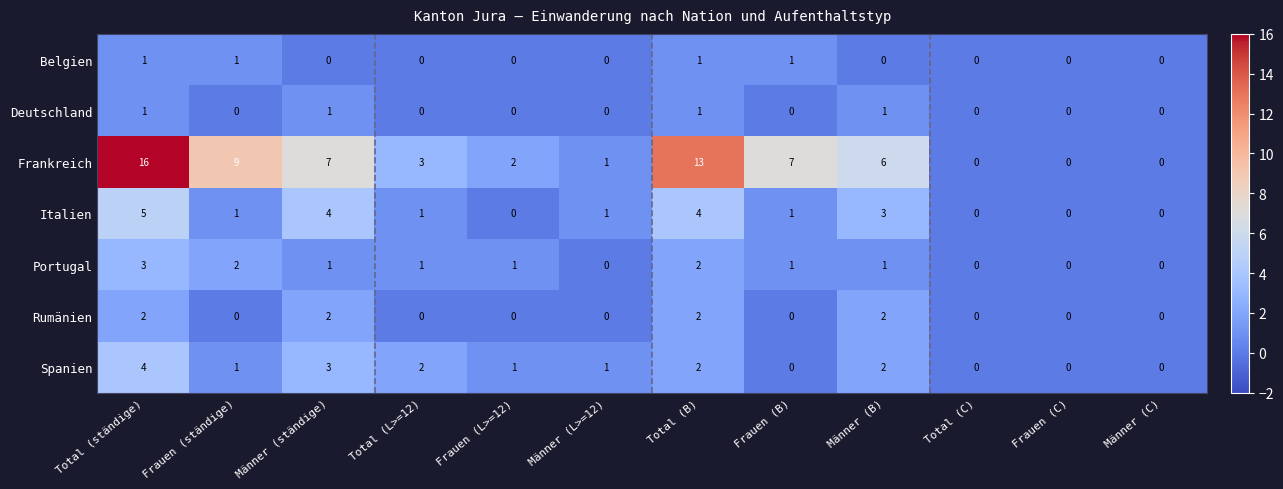

At which category is the sum across all series the highest?

Total (ständige)